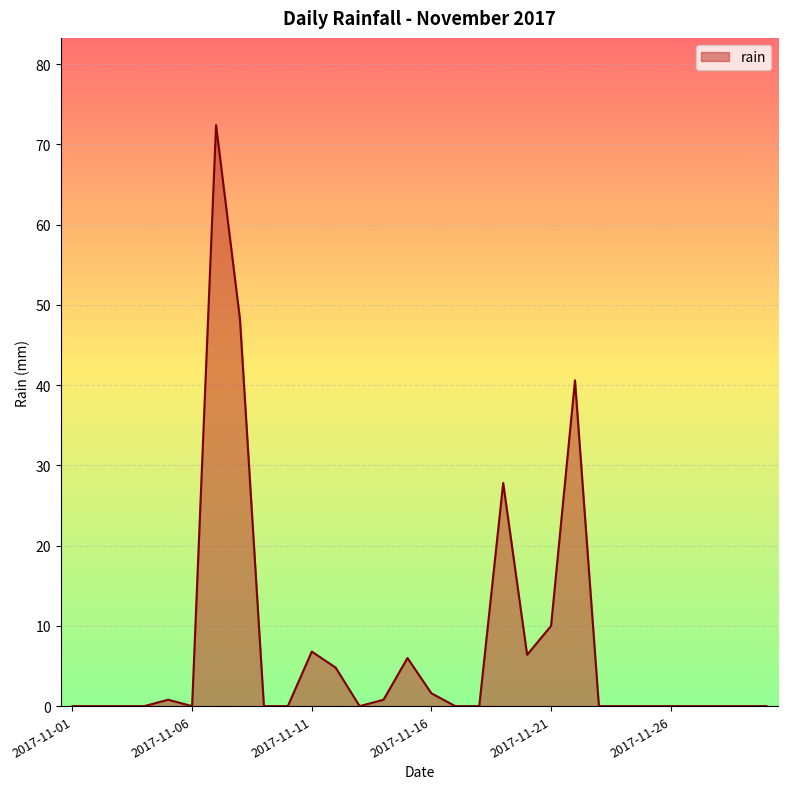

What is the difference between the maximum and minimum values?

72.4